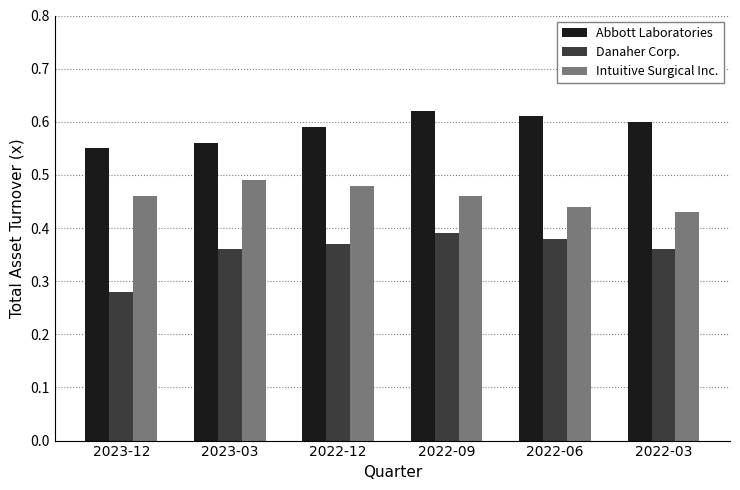

Which label corresponds to the smallest value in the chart?

2023-12